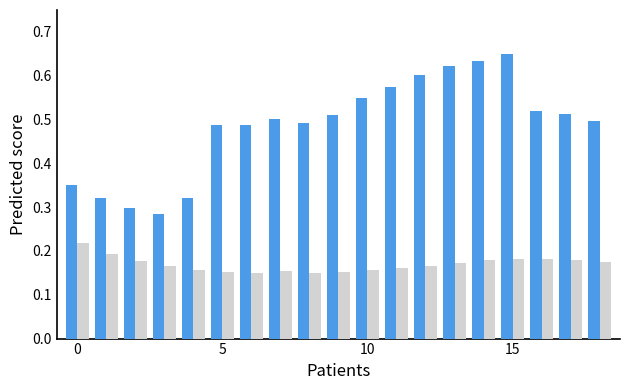

At which category does the chart reach its peak across all series?

15